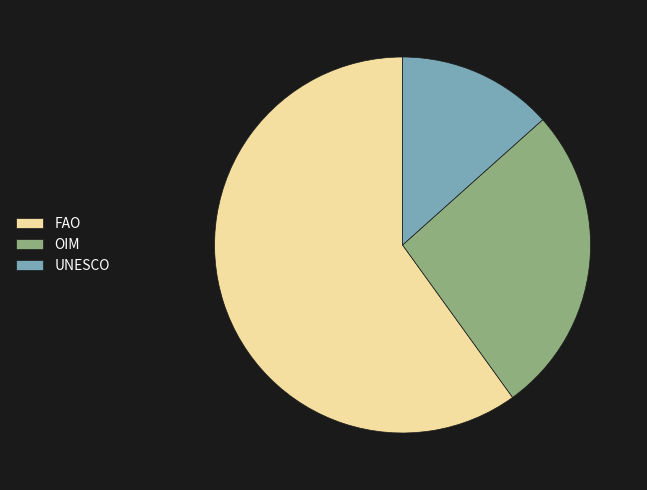

Do UNESCO and FAO together represent more than half of the pie?

Yes